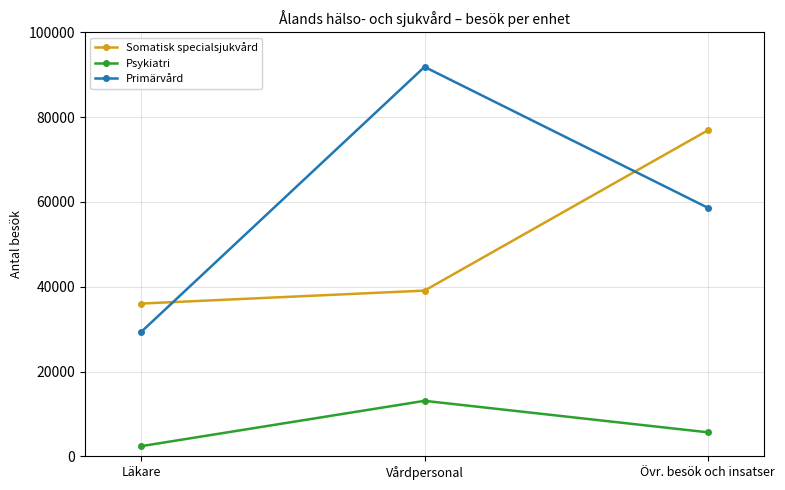

At which category is the sum across all series the highest?

Vårdpersonal